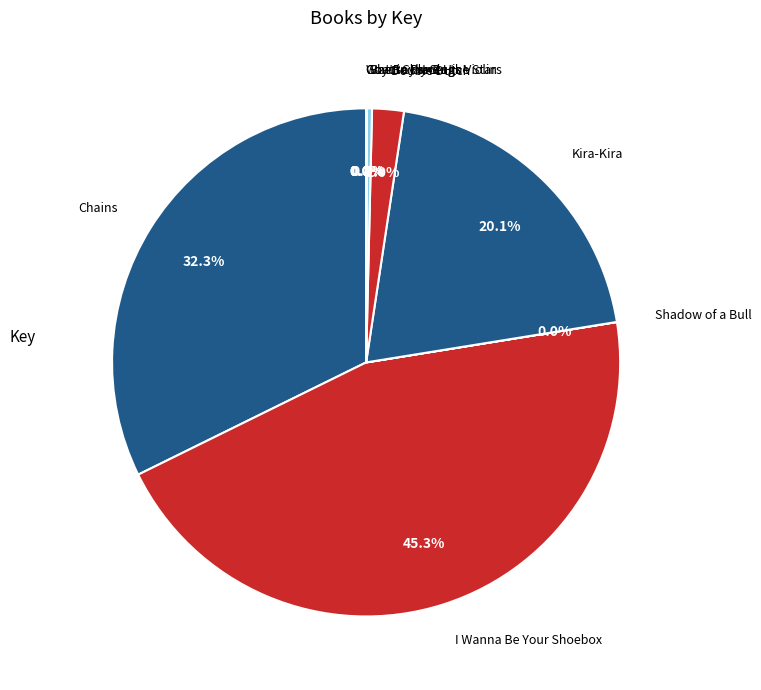

Which slice is the largest?

I Wanna Be Your Shoebox